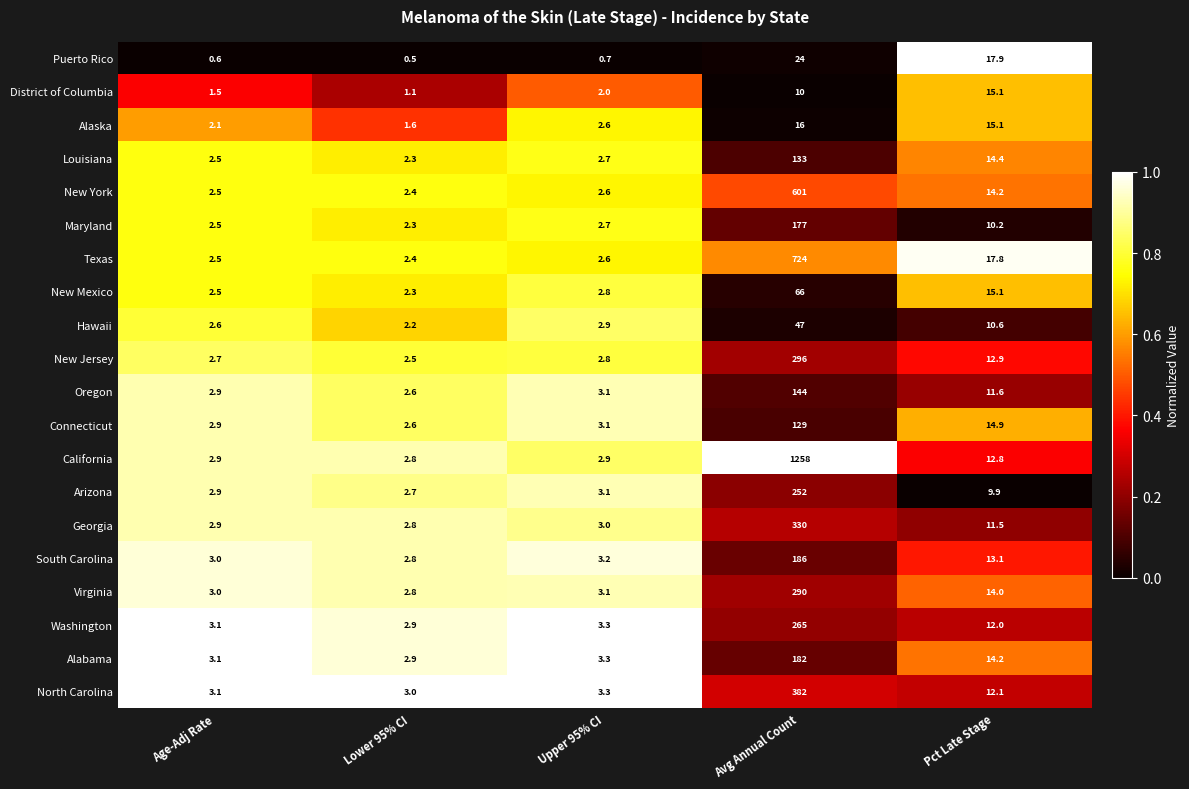

Which category has the lowest value across all series?

Lower 95% CI